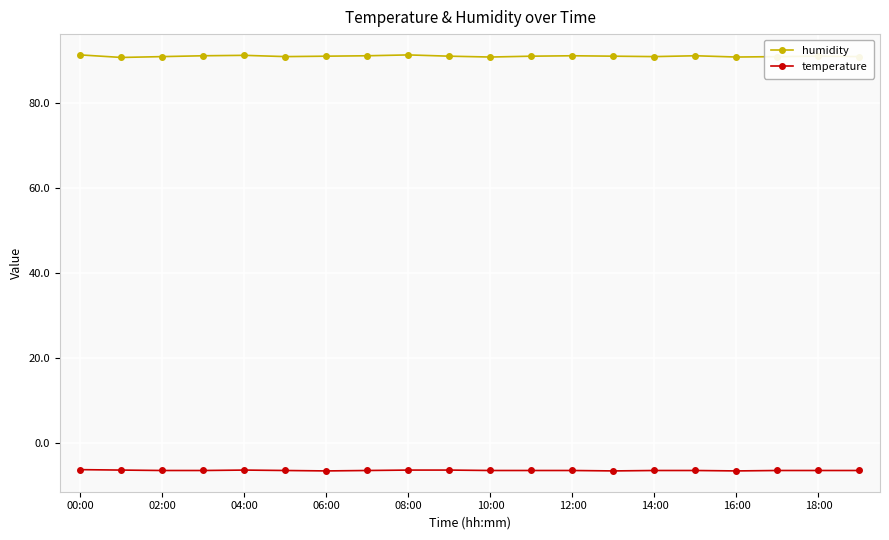

Which series has the largest total across all categories?

humidity